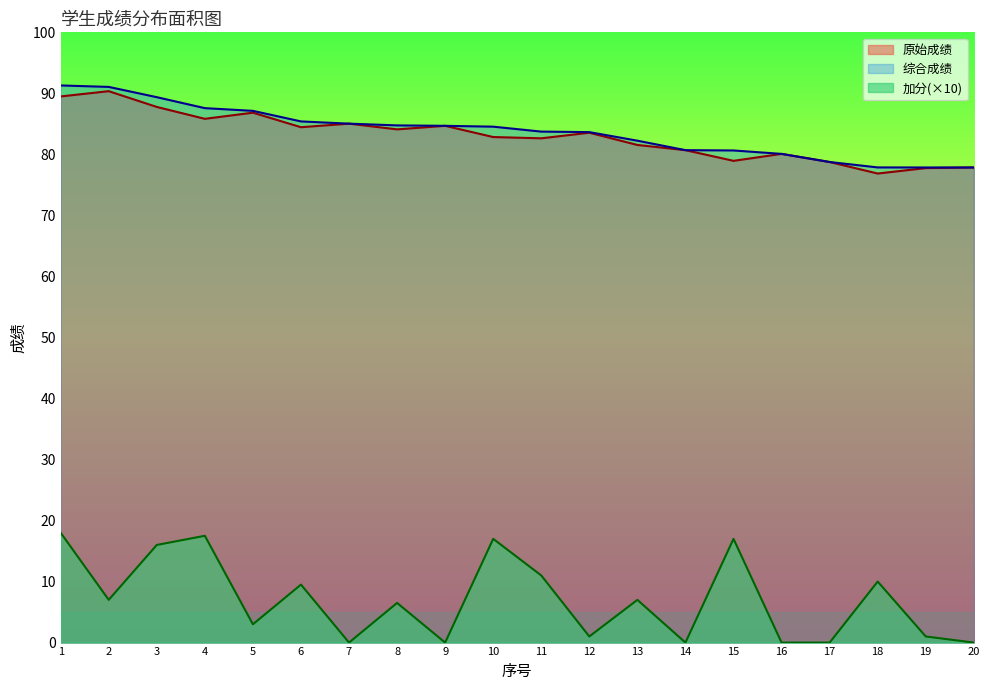

How many data points in 原始成绩 are above 83?

10